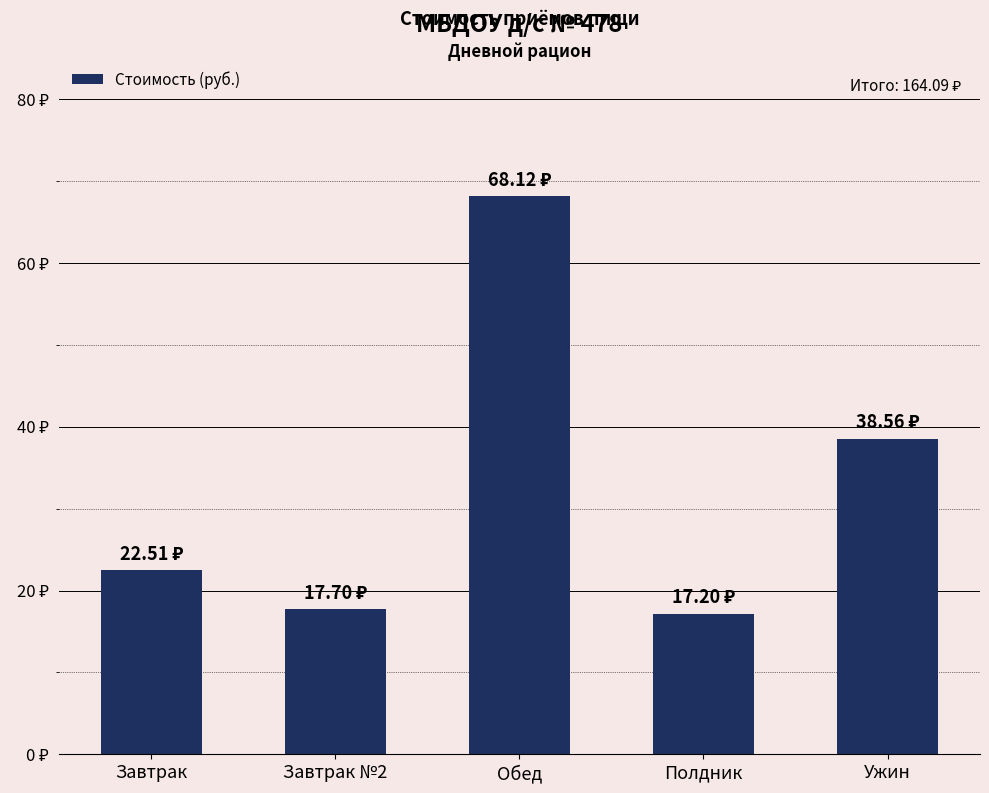

Are the bars horizontal?

No